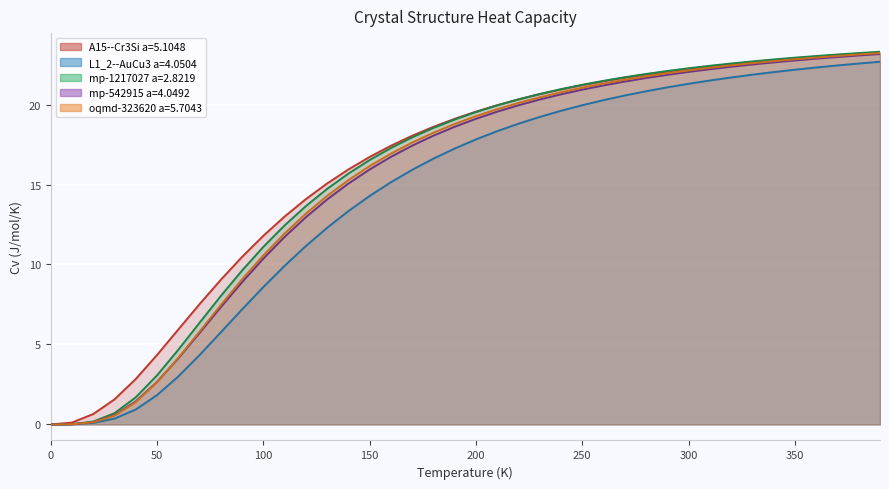

Is it true that mp-542915 a=4.0492 equals 0.0 at 0.0?

True